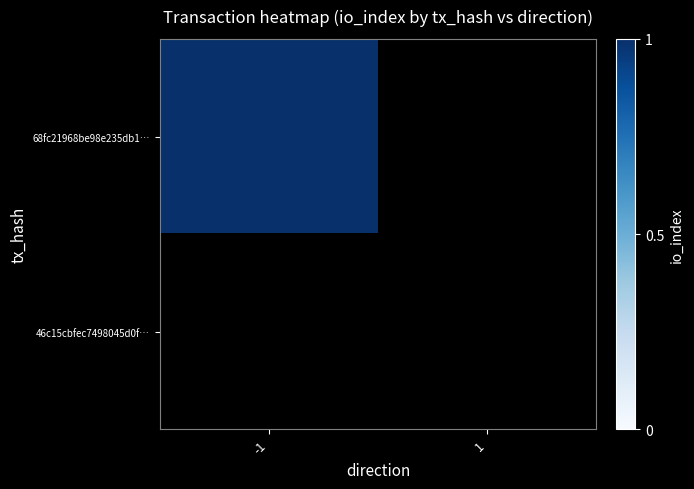

Count the number of data series in this chart.

2